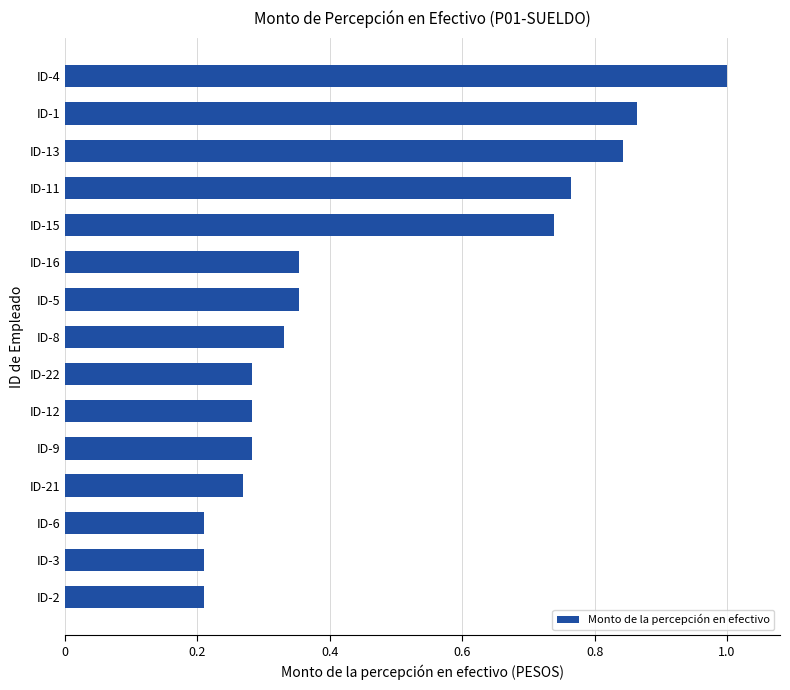

Which label corresponds to the largest value in the chart?

ID-4